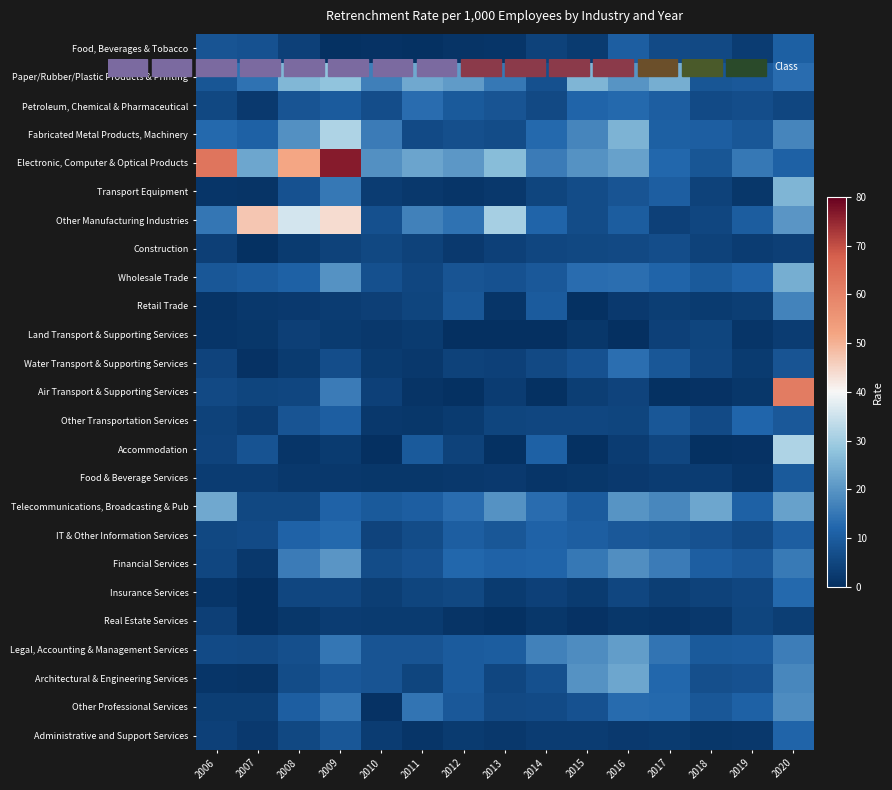

List the series in order of their peak value, highest first.

Electronic, Computer & Optical Products, Air Transport & Supporting Services, Other Manufacturing Industries, Fabricated Metal Products, Machinery, Accommodation, Paper/Rubber/Plastic Products & Printing, Transport Equipment, Wholesale Trade, Telecommunications, Broadcasting & Pub, Architectural & Engineering Services, Legal, Accounting & Management Services, Financial Services, Other Professional Services, Retail Trade, Water Transport & Supporting Services, Petroleum, Chemical & Pharmaceutical, IT & Other Information Services, Insurance Services, Other Transportation Services, Administrative and Support Services, Food, Beverages & Tobacco, Food & Beverage Services, Construction, Land Transport & Supporting Services, Real Estate Services